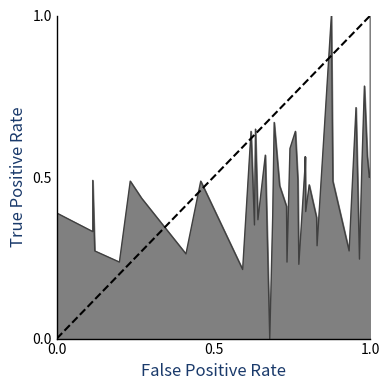

True or false: the data shows -1 at 0.0.

False